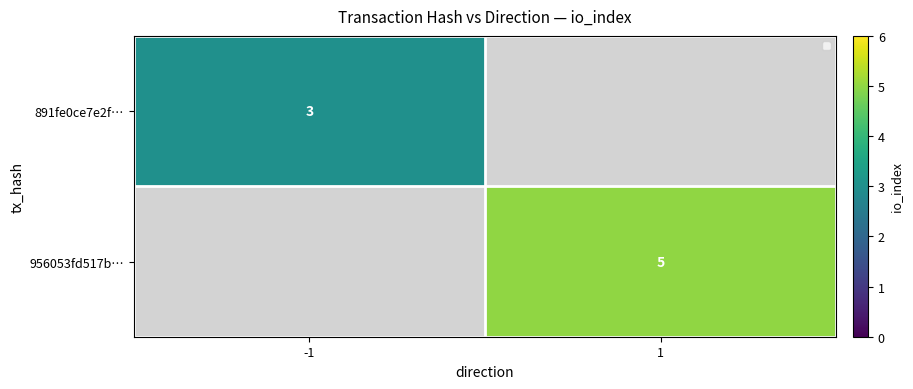

Is it true that 956053fd517b… equals 5 at 1?

True